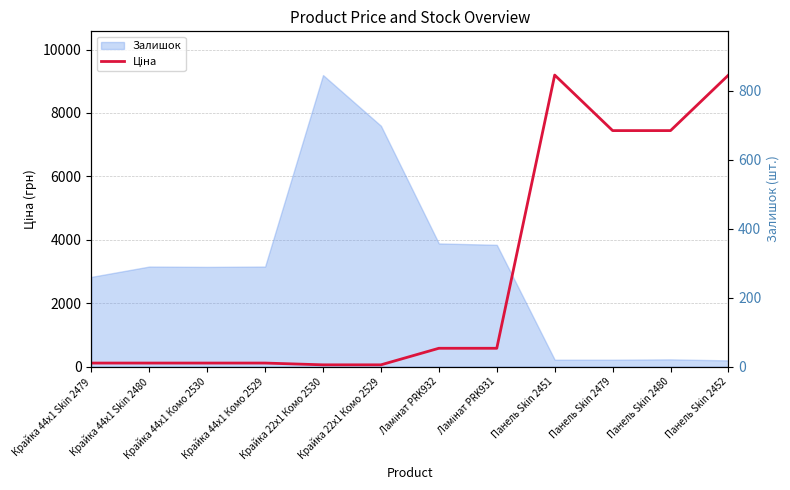

Which label corresponds to the largest value in the chart?

Панель Skin 2451